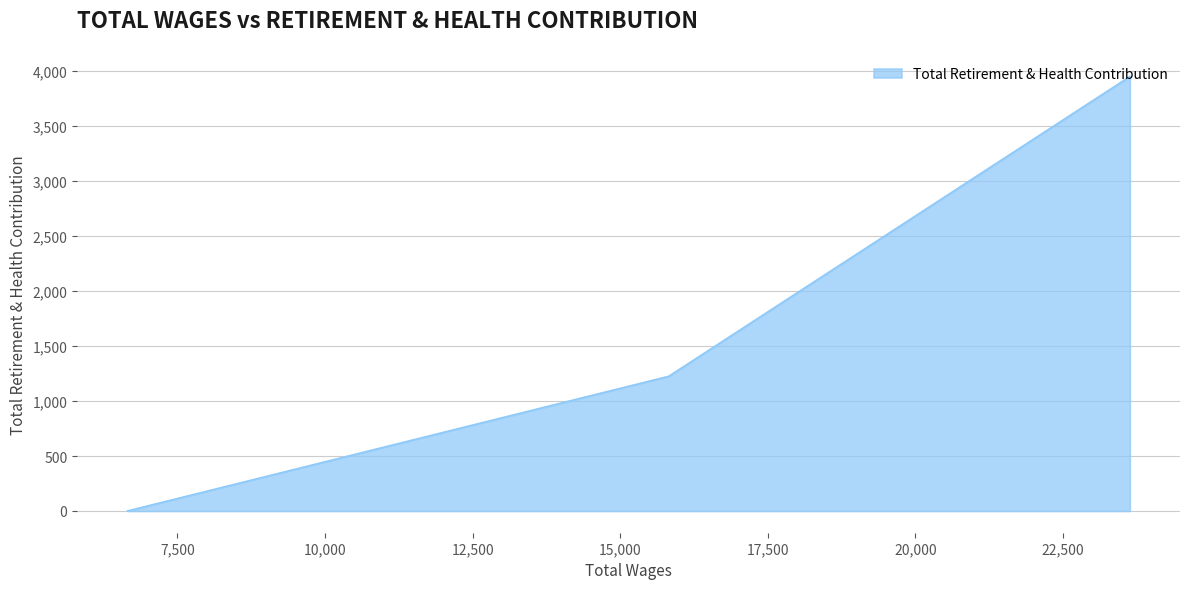

What is the difference between the maximum and minimum values?

3951